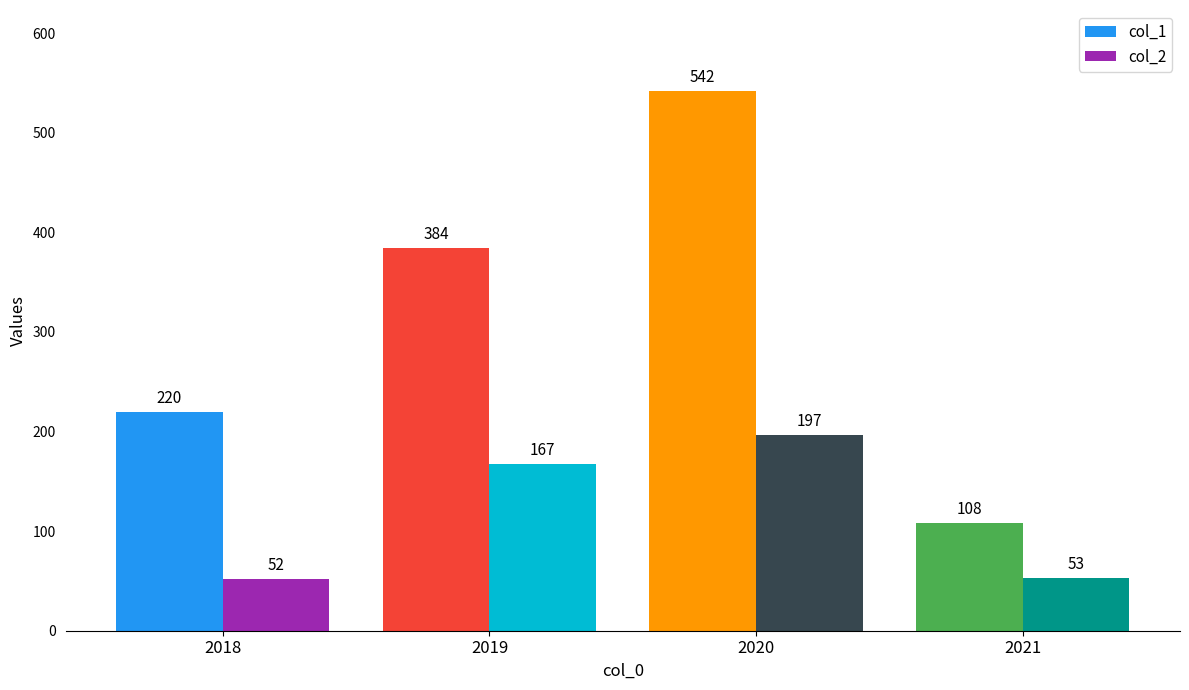

How many distinct data groups are displayed?

2